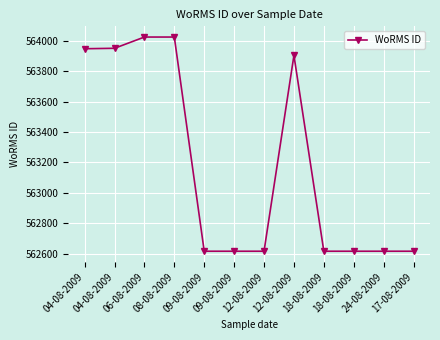

Is this an area chart (filled region under the line)?

No